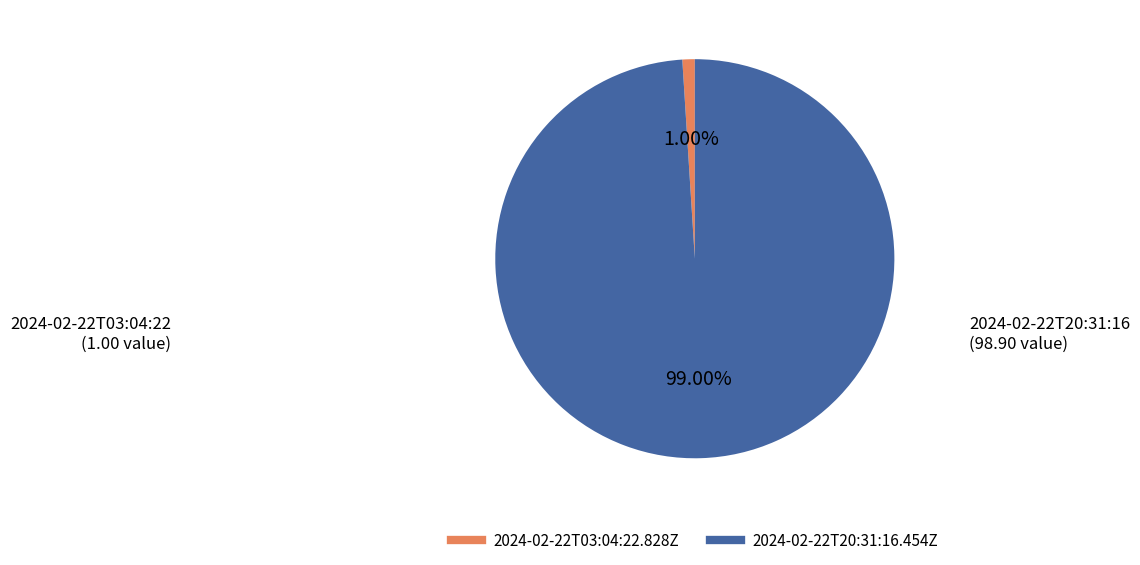

To the nearest percent, what is the average slice percentage?

50%